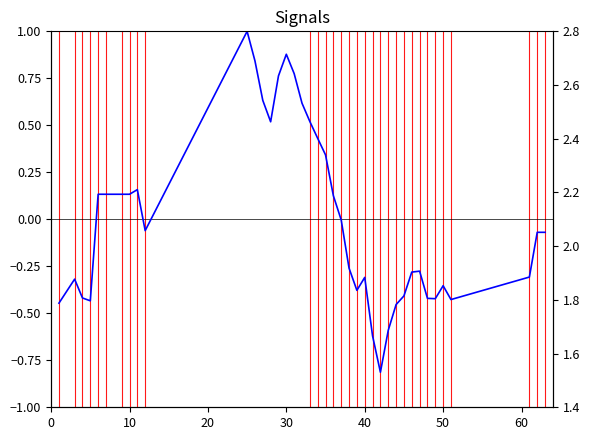

How many data points does each series have?

40